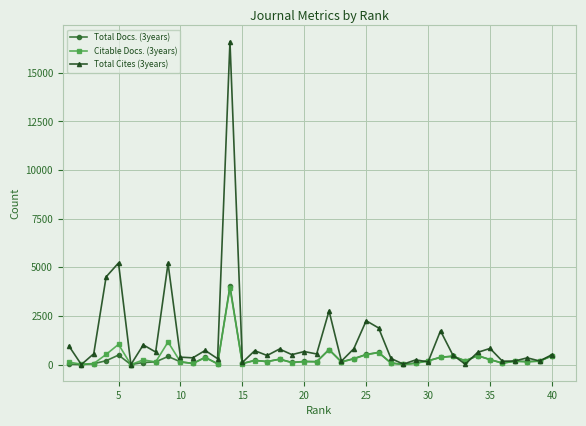

At how many categories does at least one series exceed 6242?

1